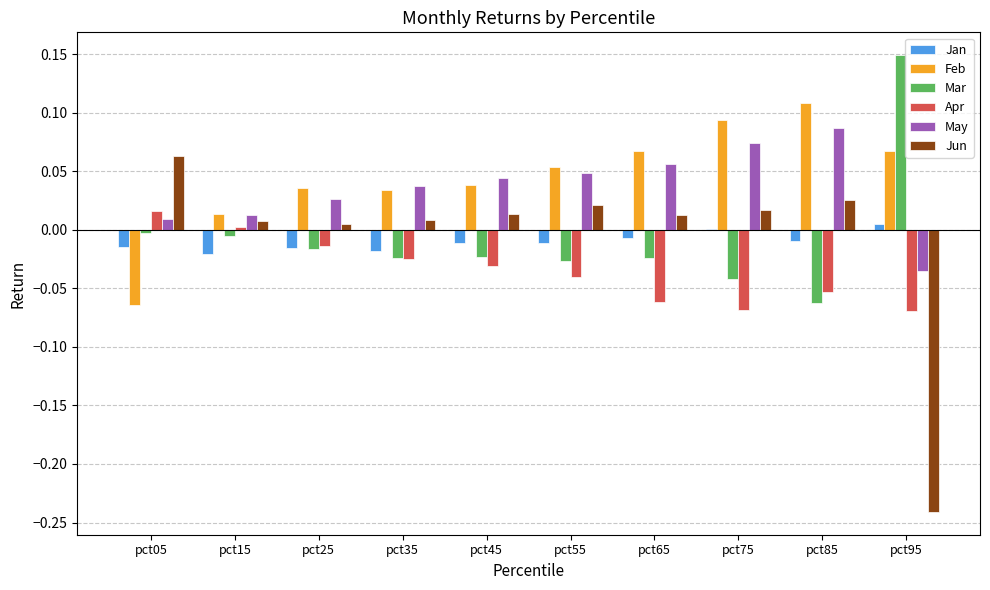

Between pct65 and pct95, which series saw the biggest shift?

Jun